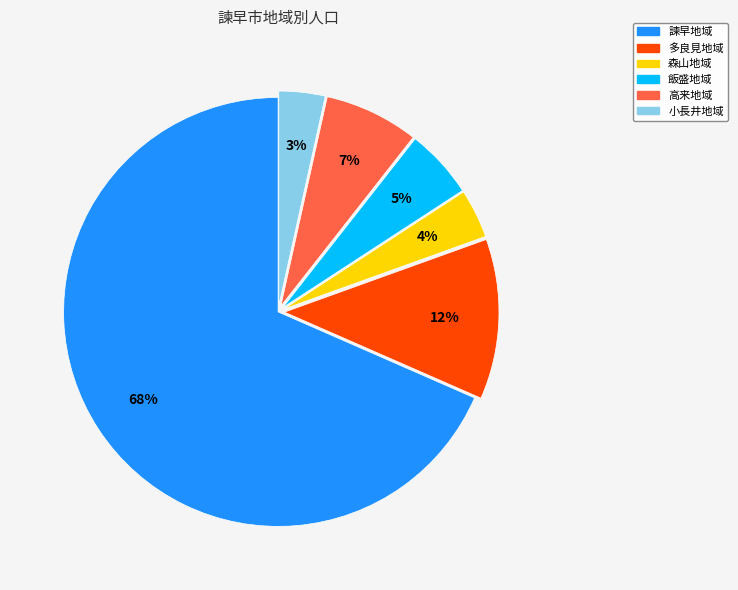

Which category has the biggest portion of the pie?

諫早地域